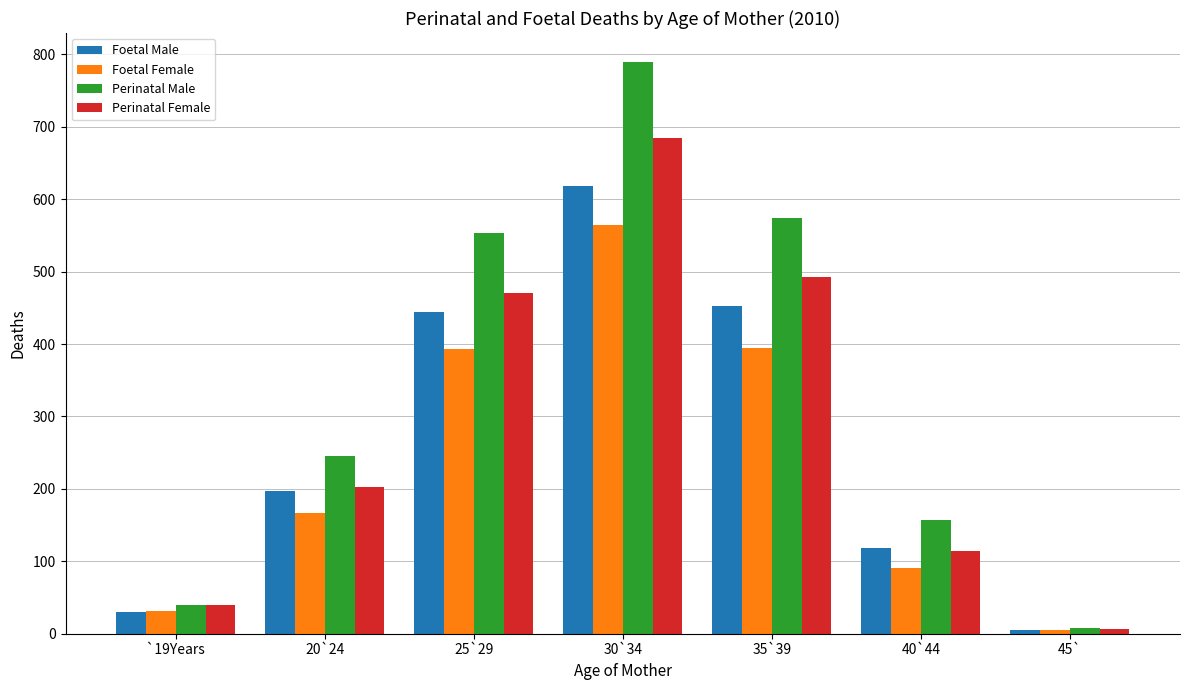

Is it true that Perinatal Male equals 374 at 25`29?

False